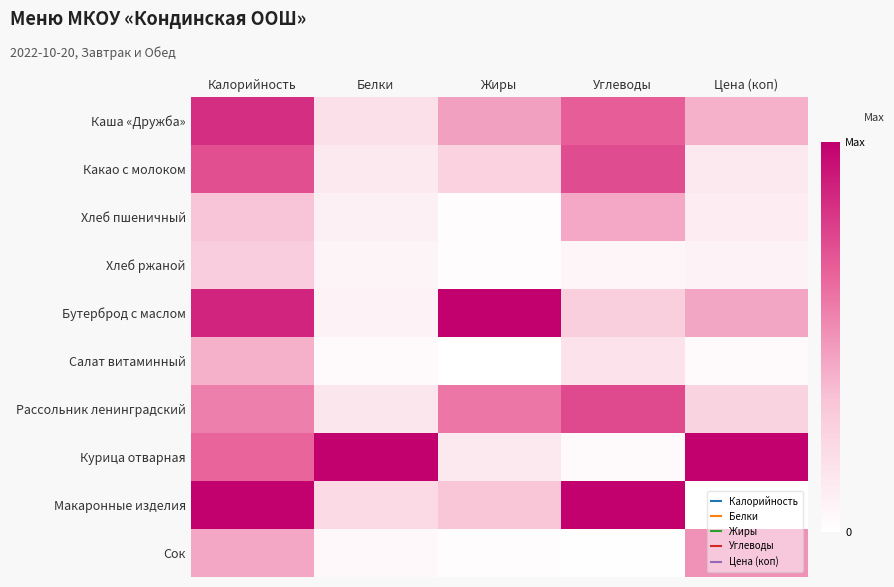

Rank the series by their maximum value, from highest to lowest.

Бутерброд с маслом, Курица отварная, Макаронные изделия, Каша «Дружба», Рассольник ленинградский, Какао с молоком, Сок, Хлеб пшеничный, Салат витаминный, Хлеб ржаной